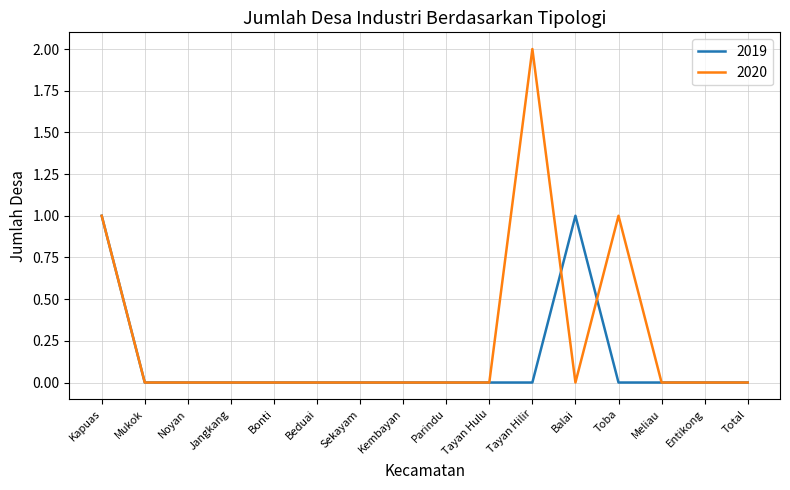

What are all the series names shown in the legend?

2019, 2020